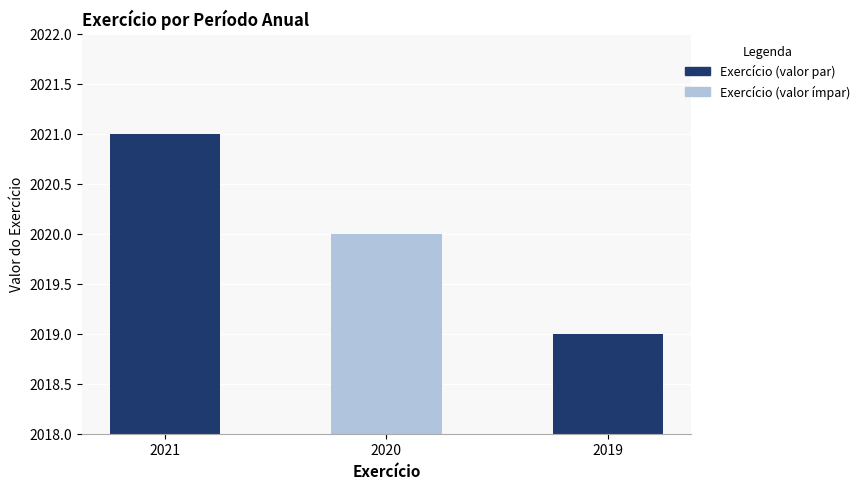

The chart shows a value of 701 at 2021. True or false?

False